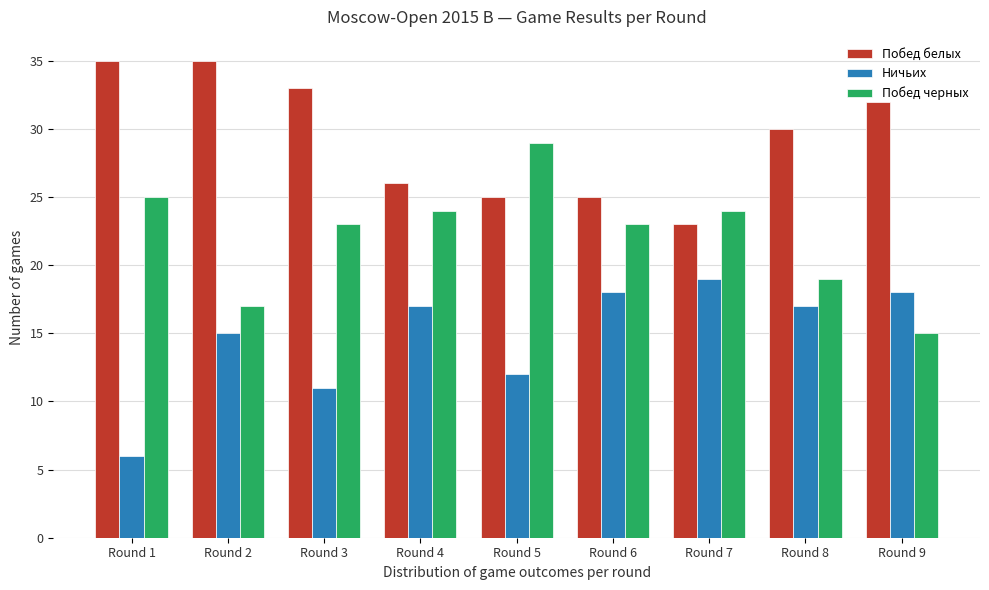

What is the difference between the maximum and second lowest values in the Побед черных series?

12